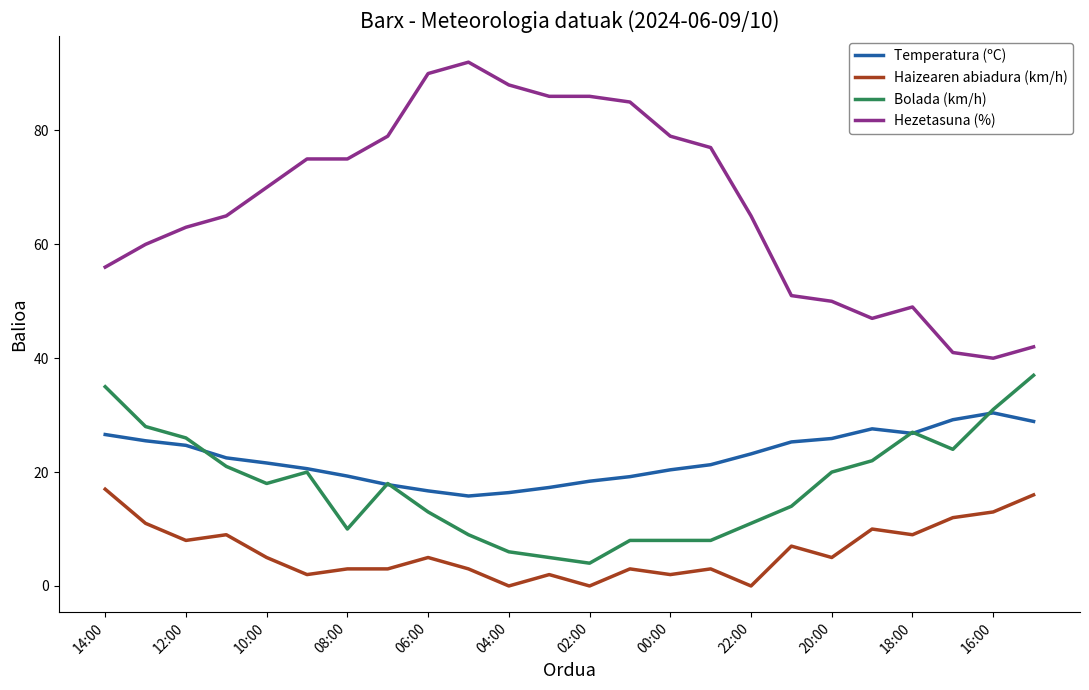

How many lines are shown in the chart?

4